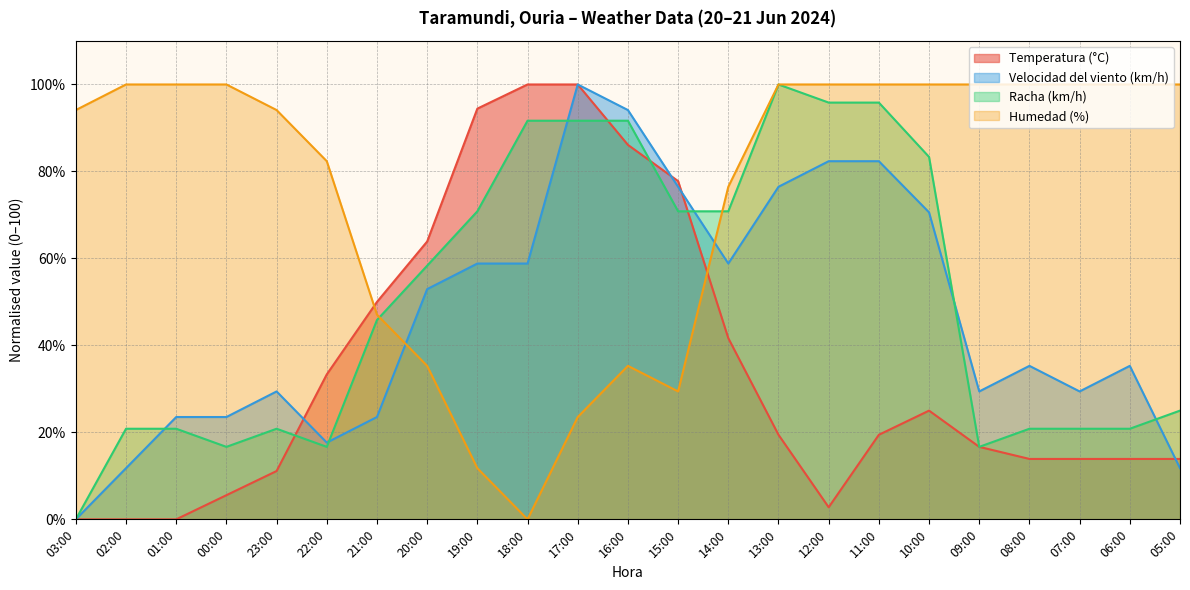

At which category is the sum across all series the highest?

17:00